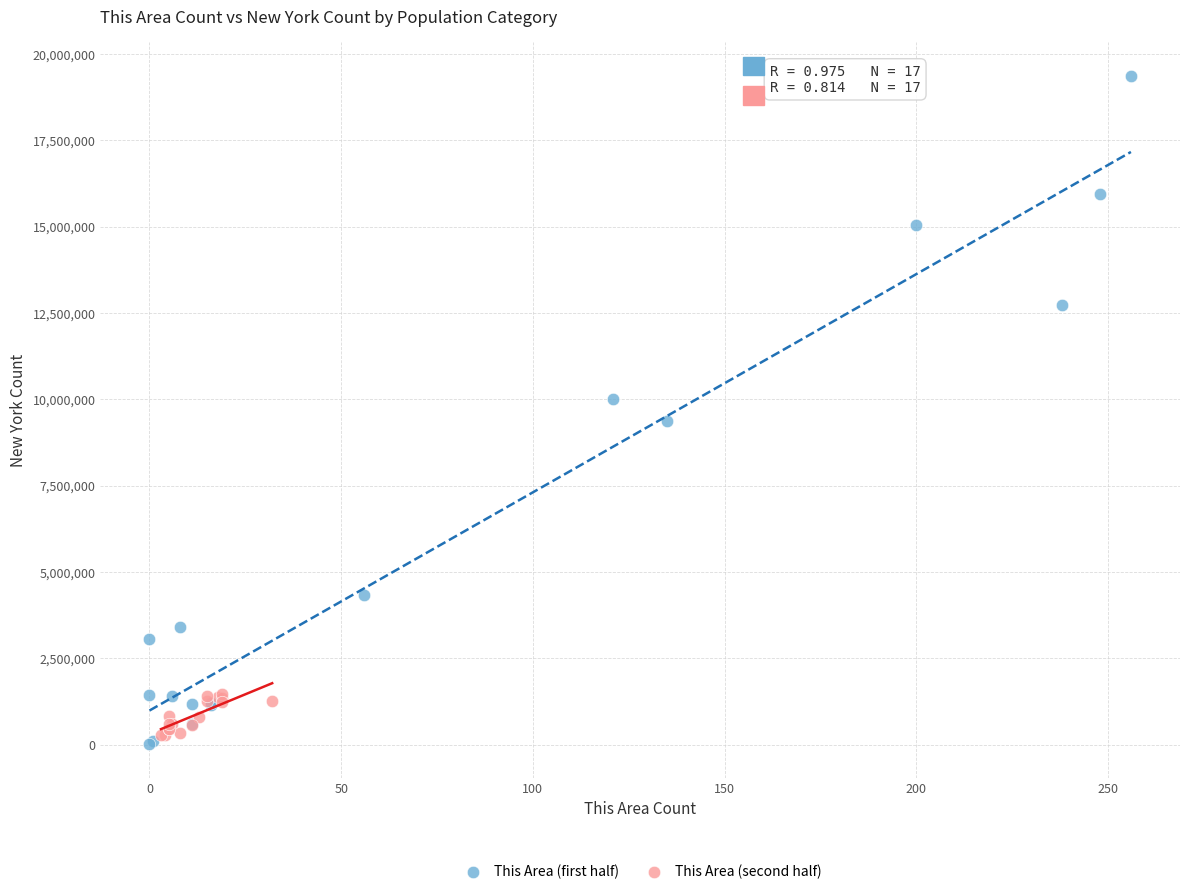

Which series has the largest Y range (max minus min)?

This Area (first half)